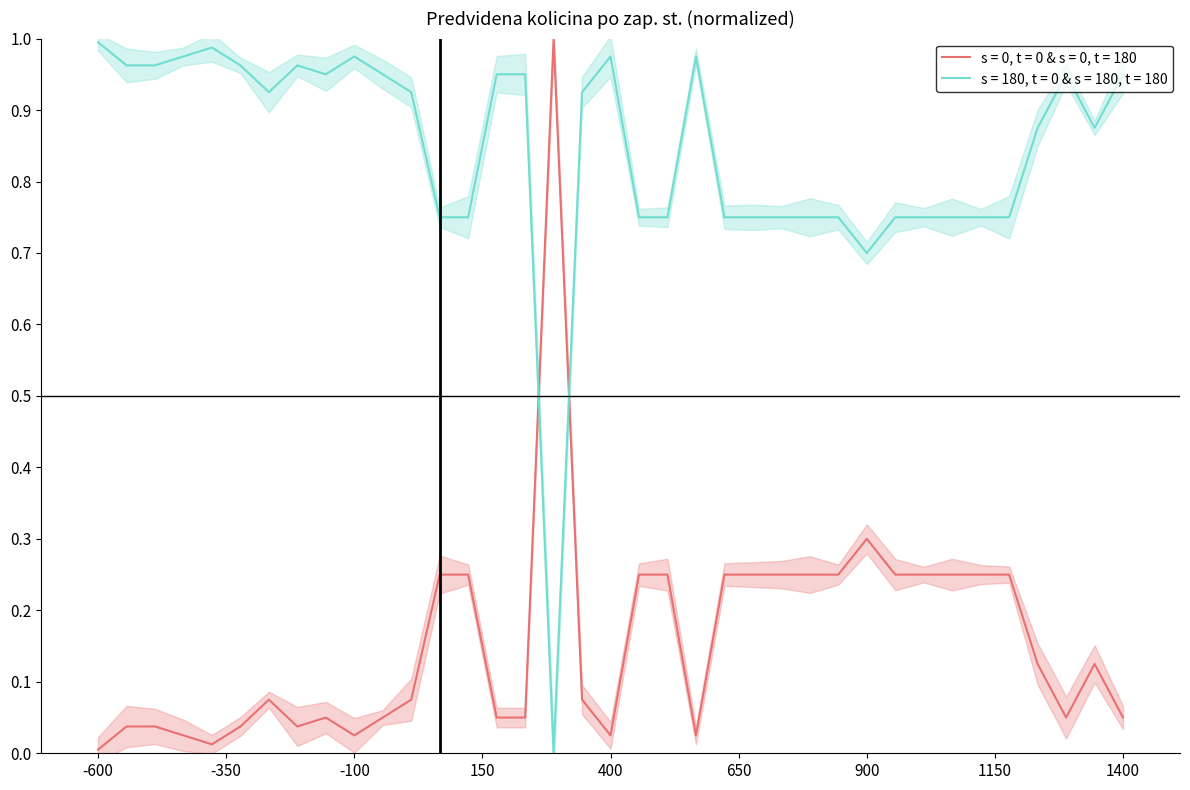

The s = 180, t = 0 & s = 180, t = 180 series shows 0.7 at 900. True or false?

True